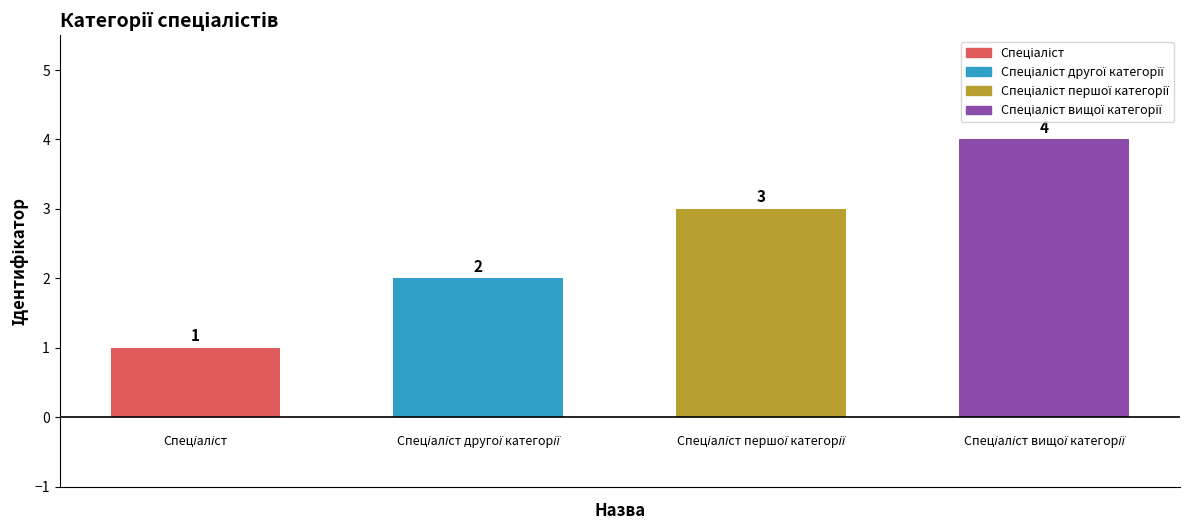

What is the value of the 4th bar from the left?

4